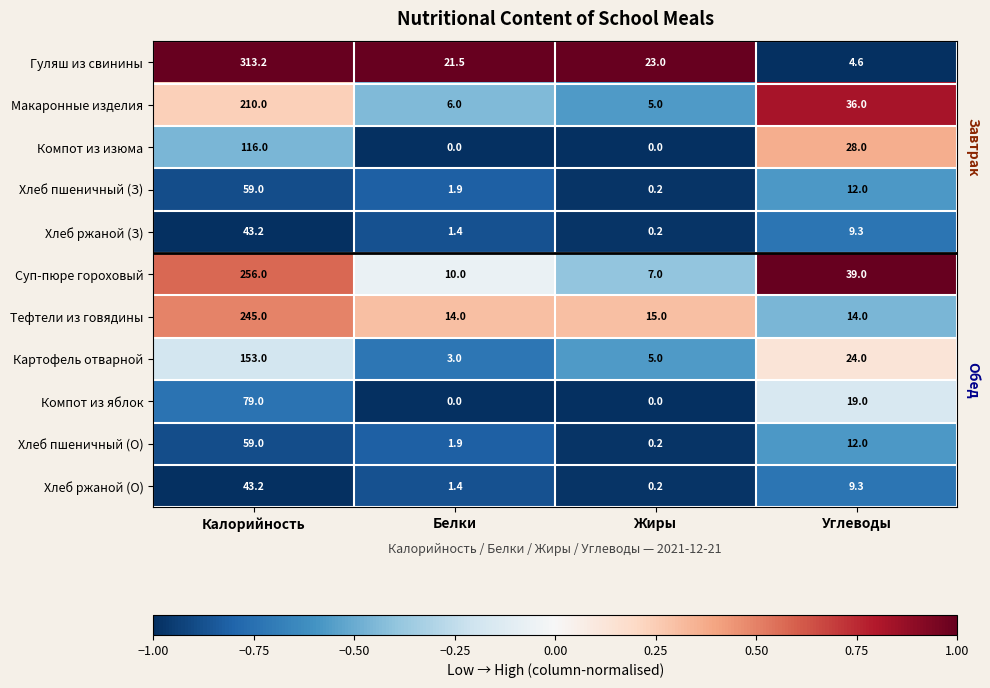

At which label does Гуляш из свинины reach its minimum?

Углеводы